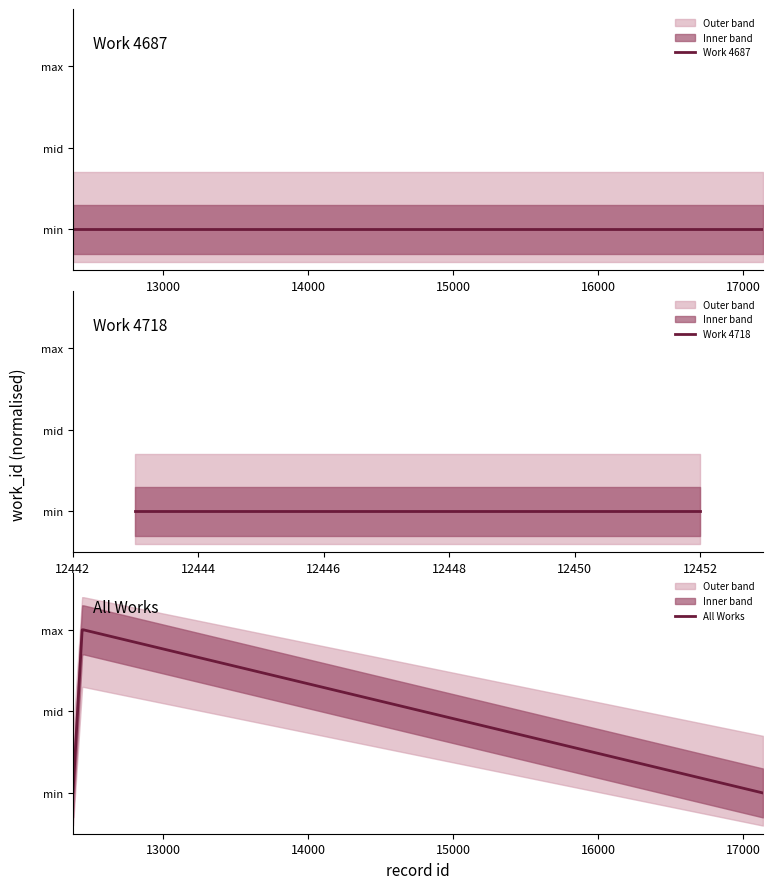

Reading left to right, transcribe all the data shown in this chart.

12379=0.0	12380=0.0	12443=1.0	12445=1.0	12447=1.0	12448=1.0	12449=1.0	12450=1.0	12452=1.0	17136=0.0